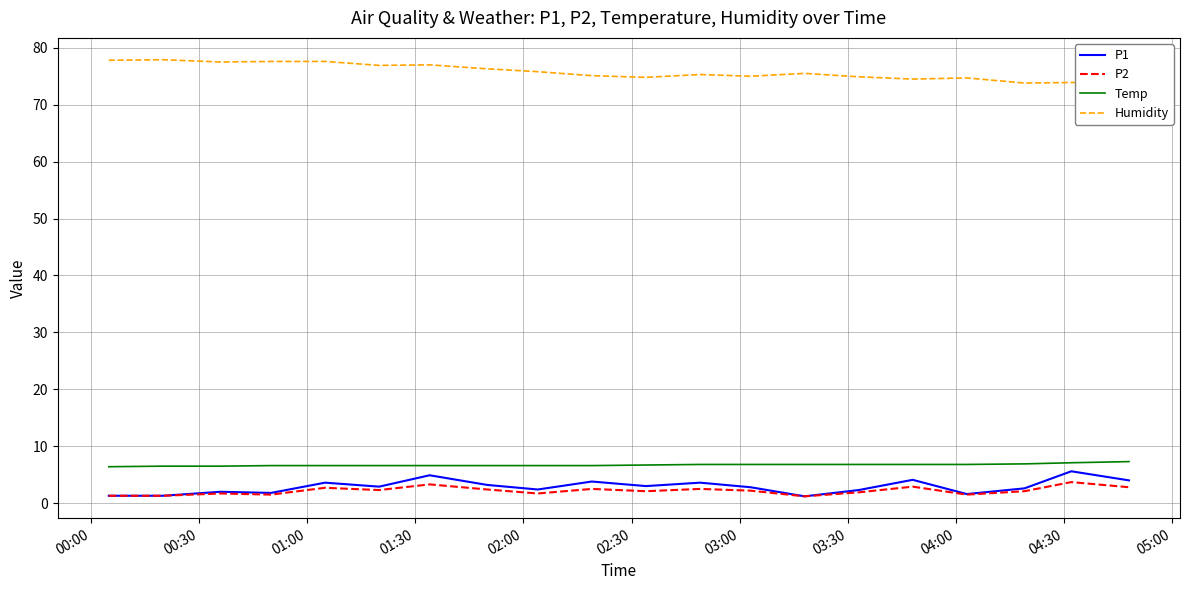

True or false: P2 and Temp cross at least once.

False